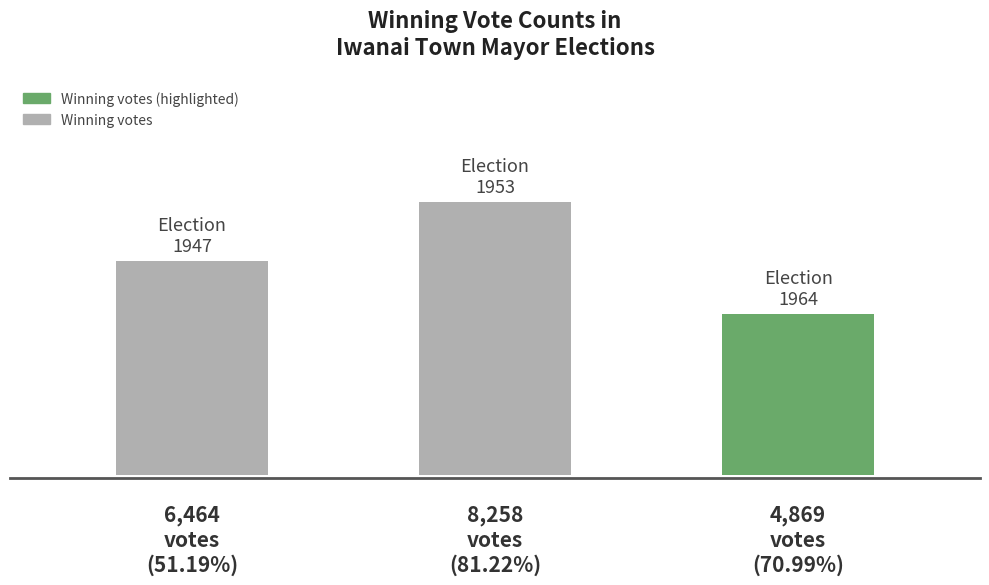

Are the bars horizontal?

No